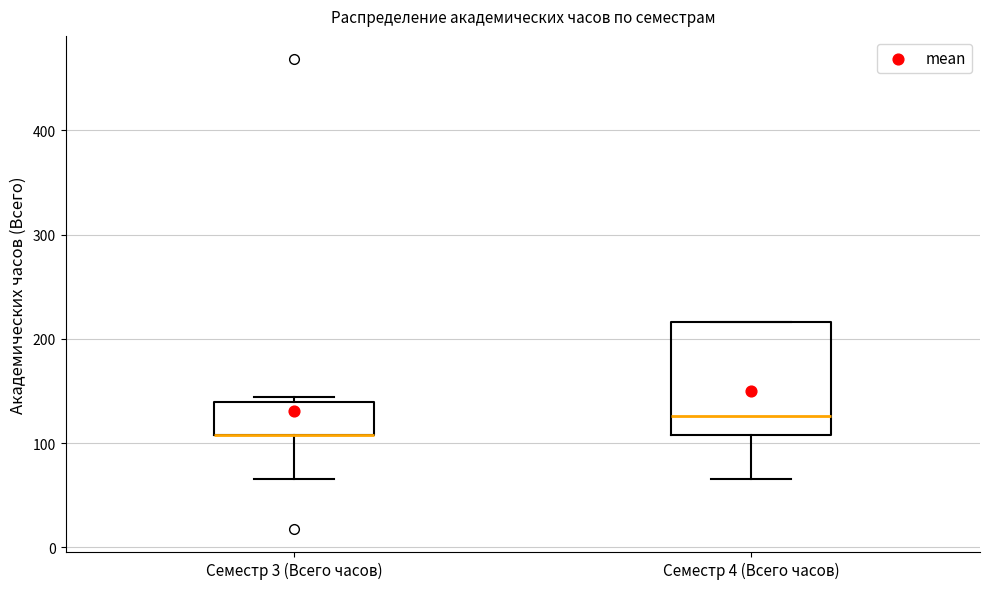

Where does the lower whisker of the box for Семестр 3 (Всего часов) end on the y-axis? The values are not printed on the chart, so give them approximately, as read against the axis.

70